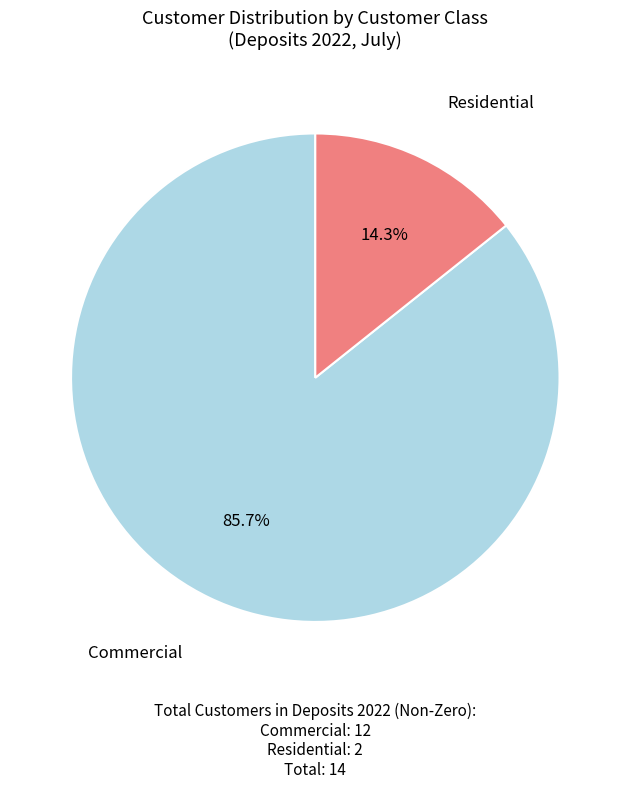

Is there a majority slice in this chart?

Yes